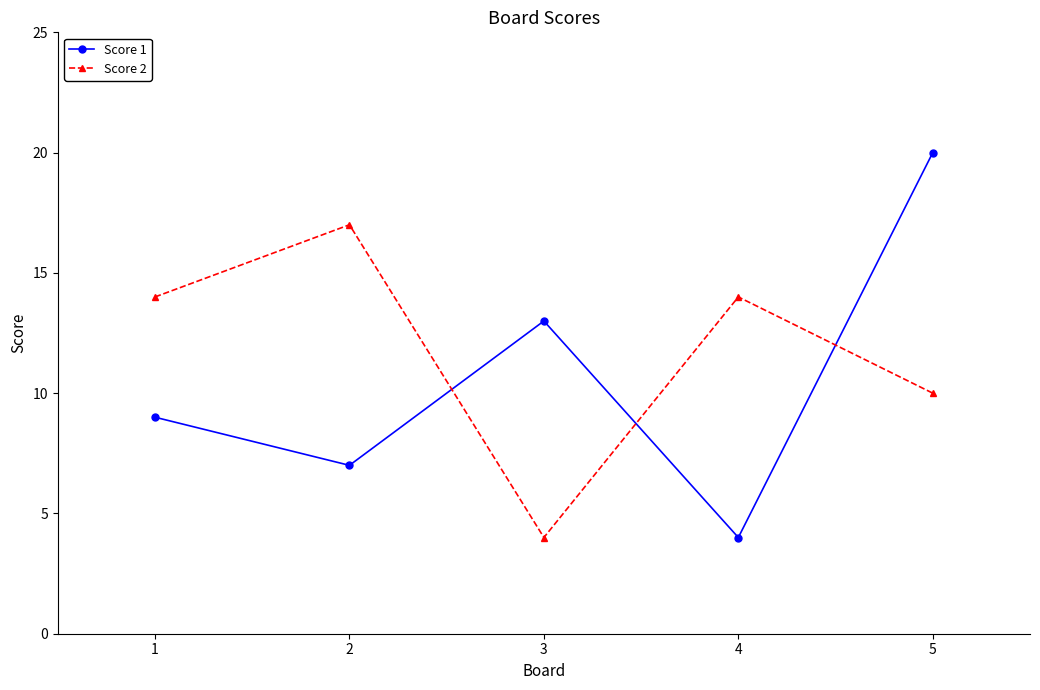

What is the minimum value shown in the chart?

4